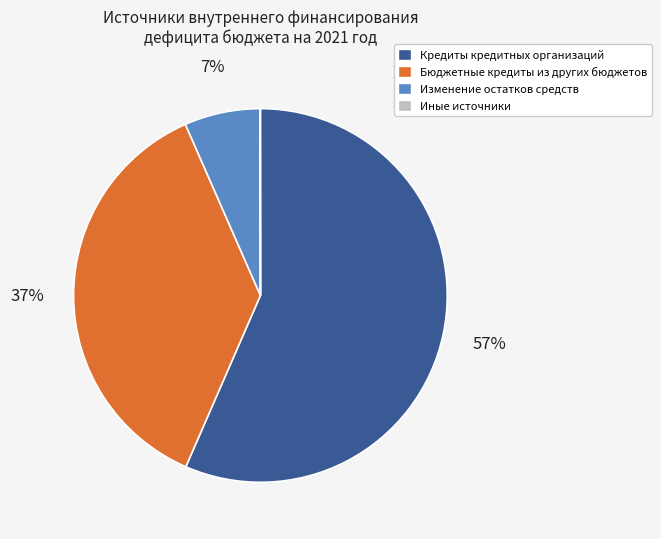

Is it true that Изменение остатков средств is 7% of the pie?

True